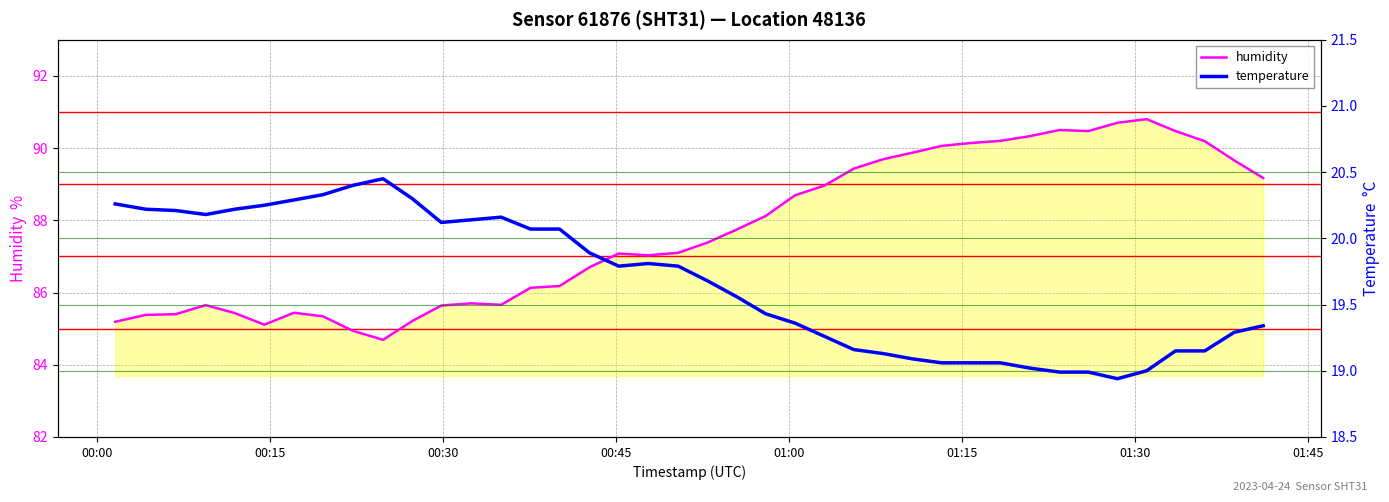

What is the minimum value for humidity?

84.7